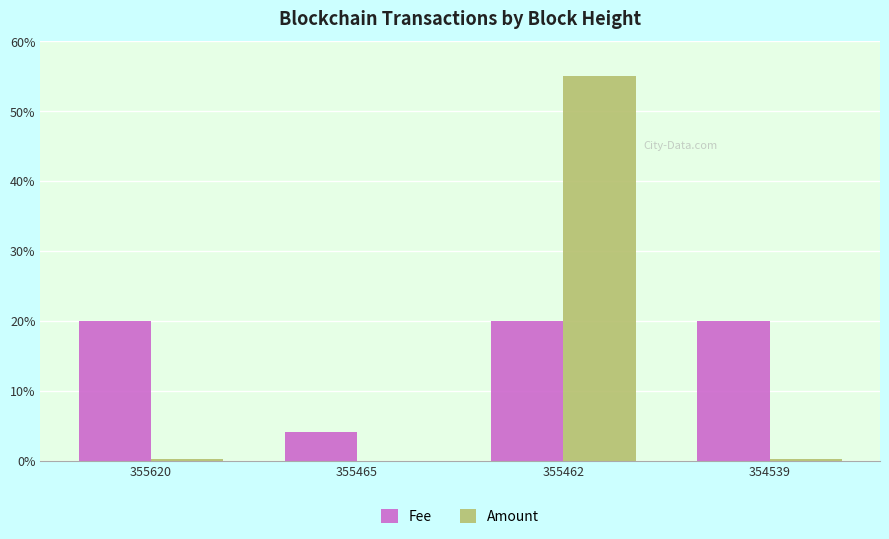

How many groups of bars are there?

4